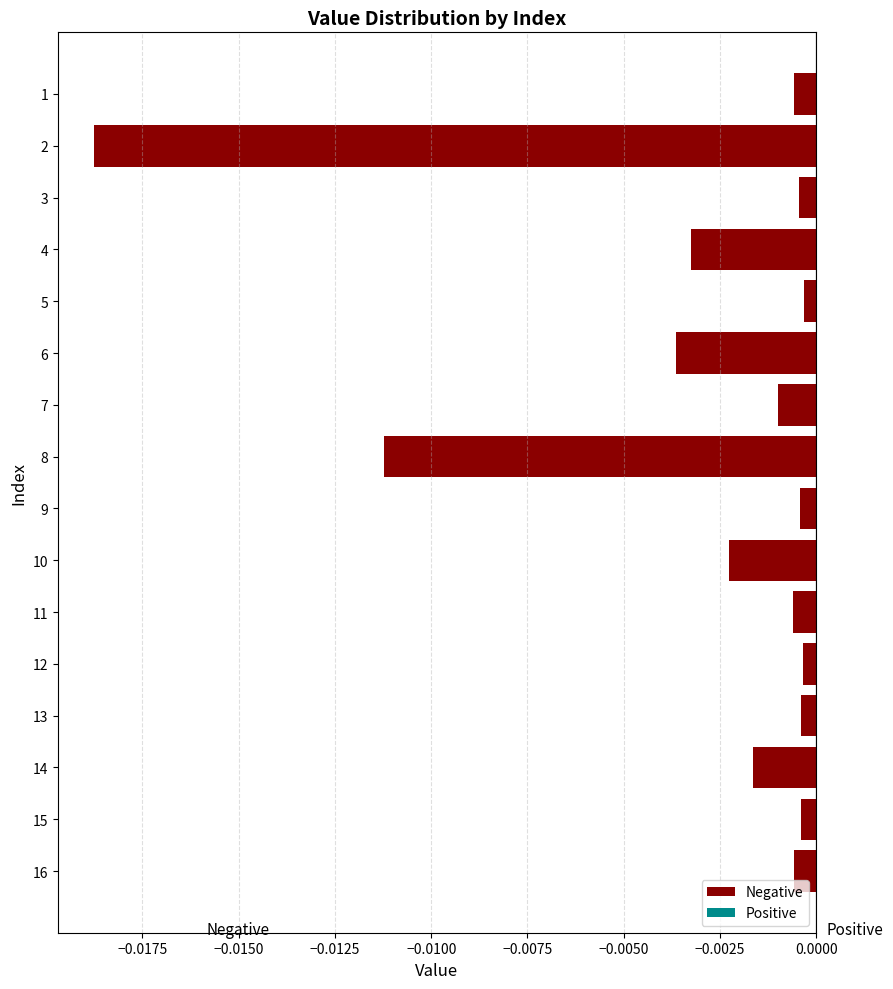

Which has a higher value, 14 or 13?

13